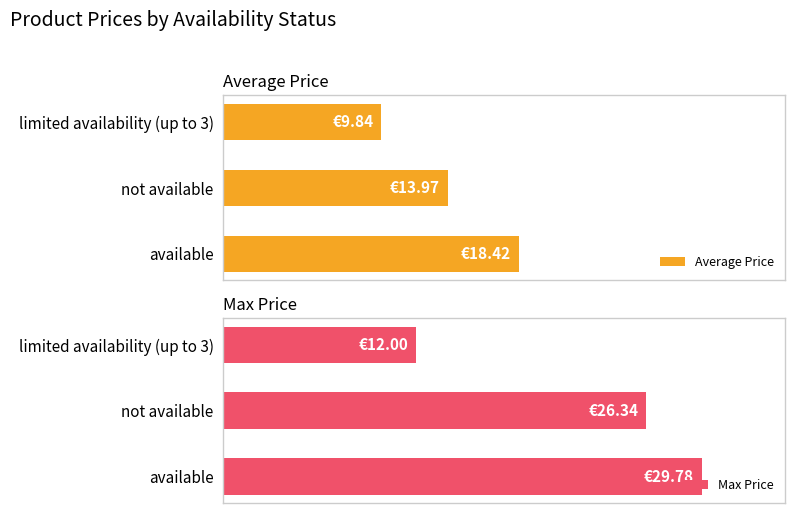

Rank the series at 0 from lowest to highest value.

Average Price, Max Price